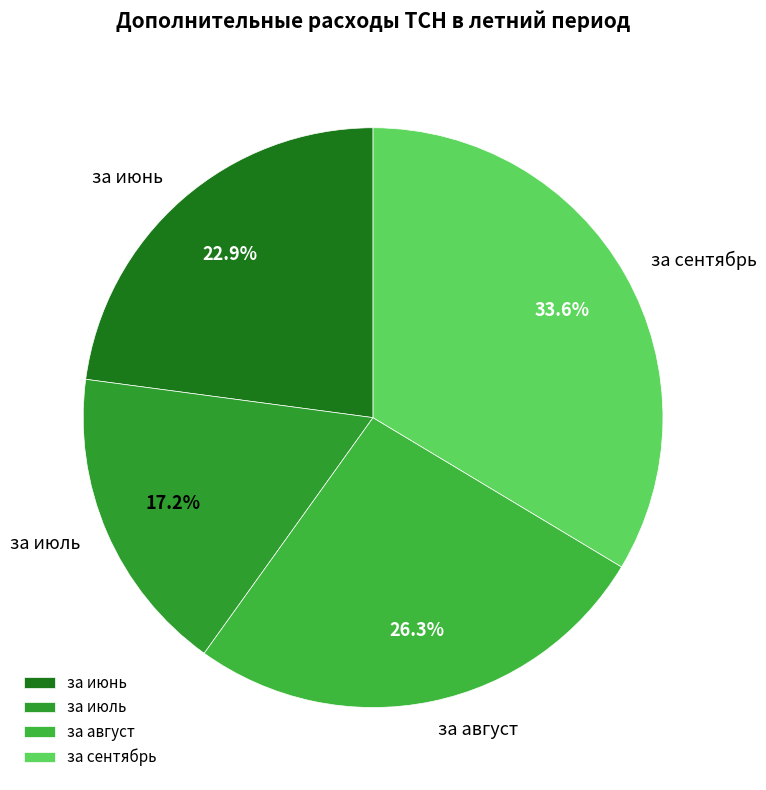

To the nearest percent, what portion does за июль represent?

17%